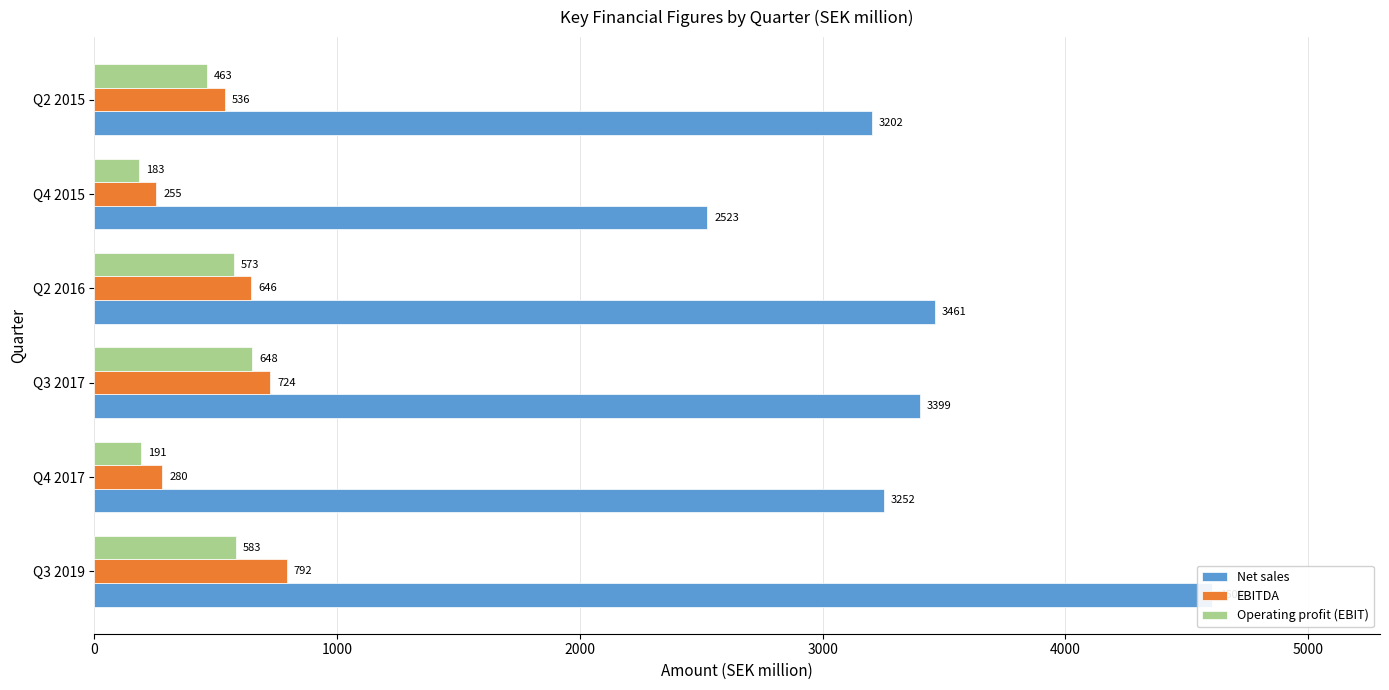

What is the average value of the EBITDA series?

539